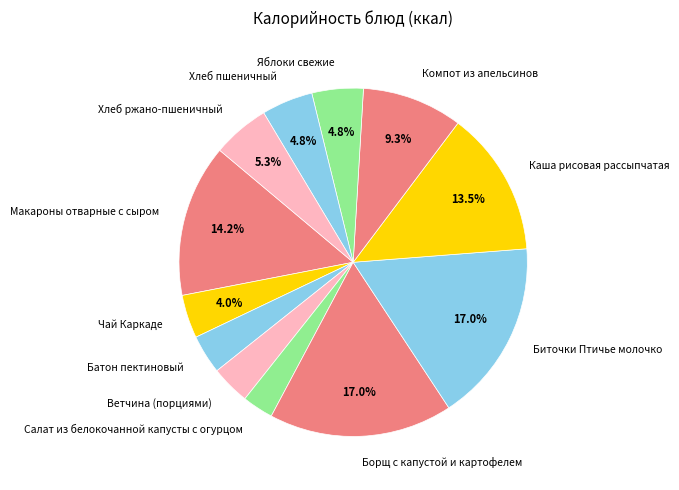

Is there a majority slice in this chart?

No